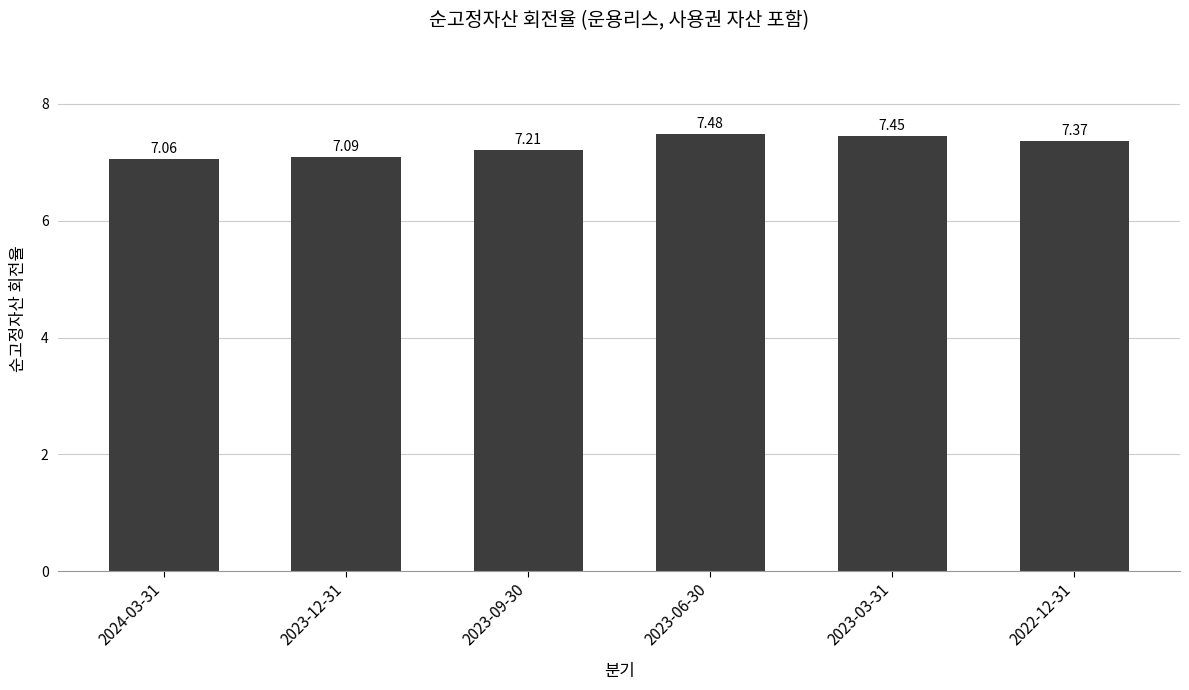

Count the number of data series in this chart.

1